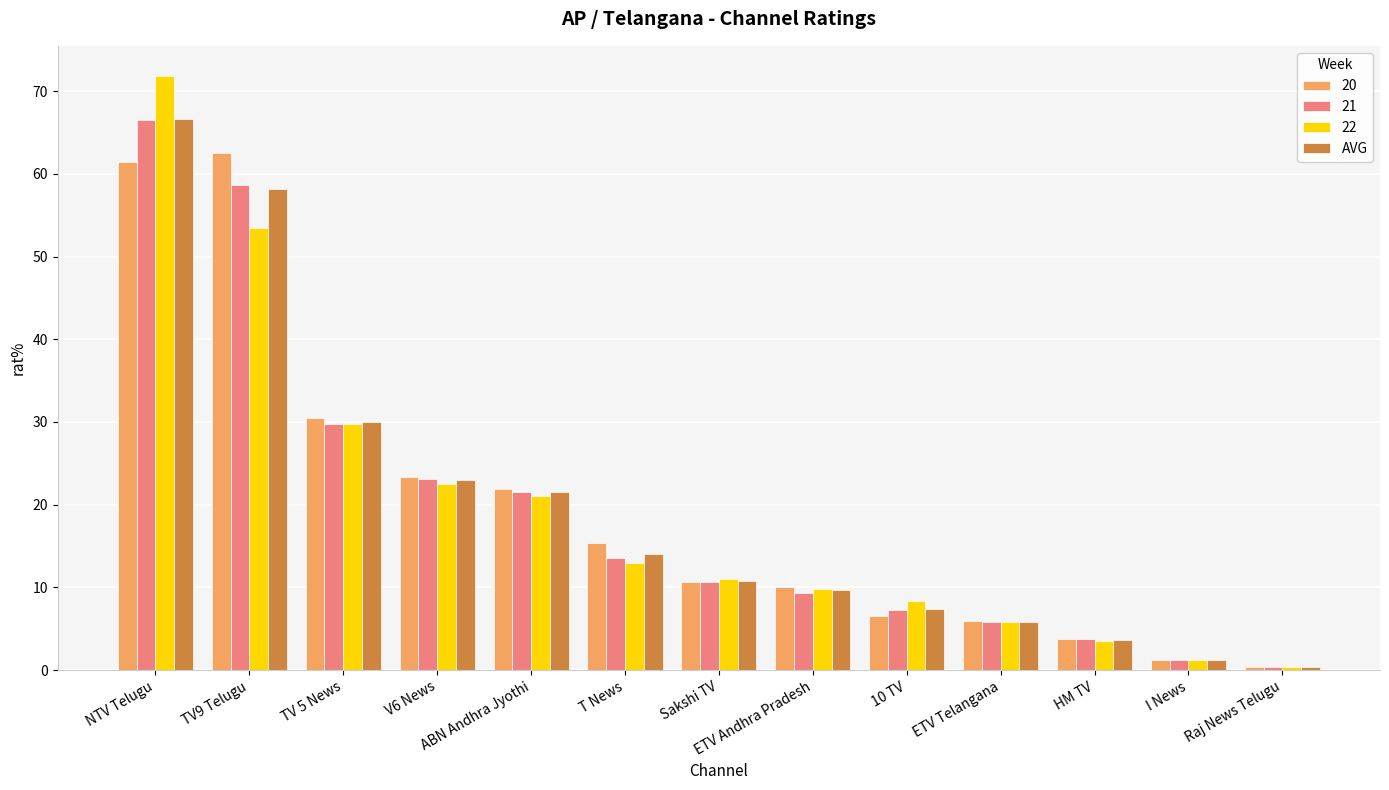

What is the minimum value shown in the chart?

0.4